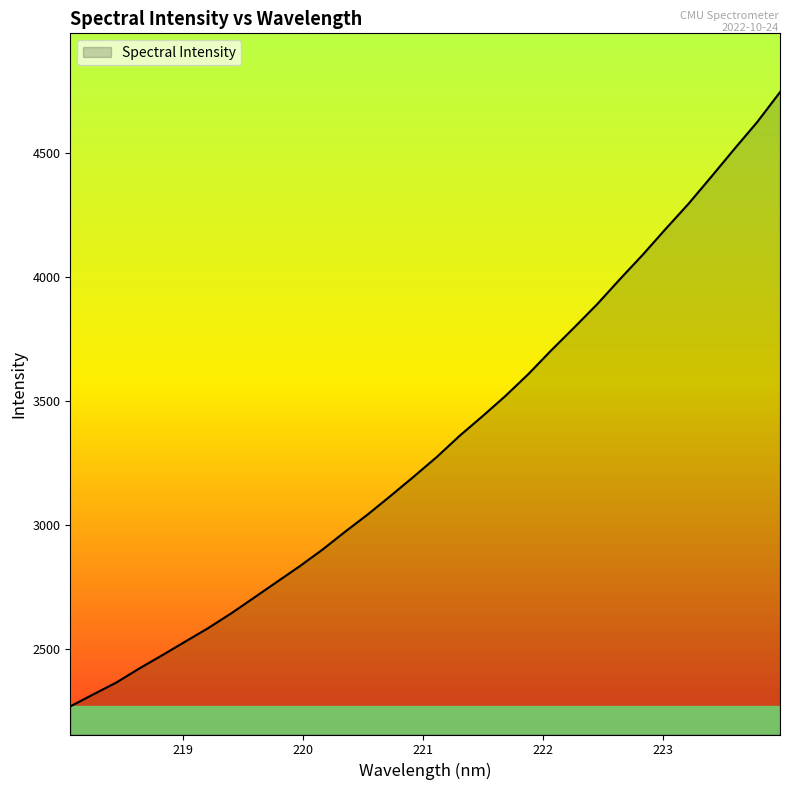

What is the minimum value shown in the chart?

2268.0